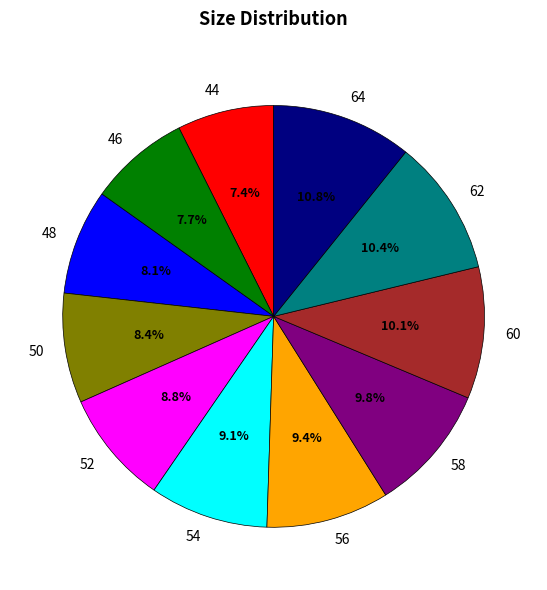

How many segments does this pie chart have?

11